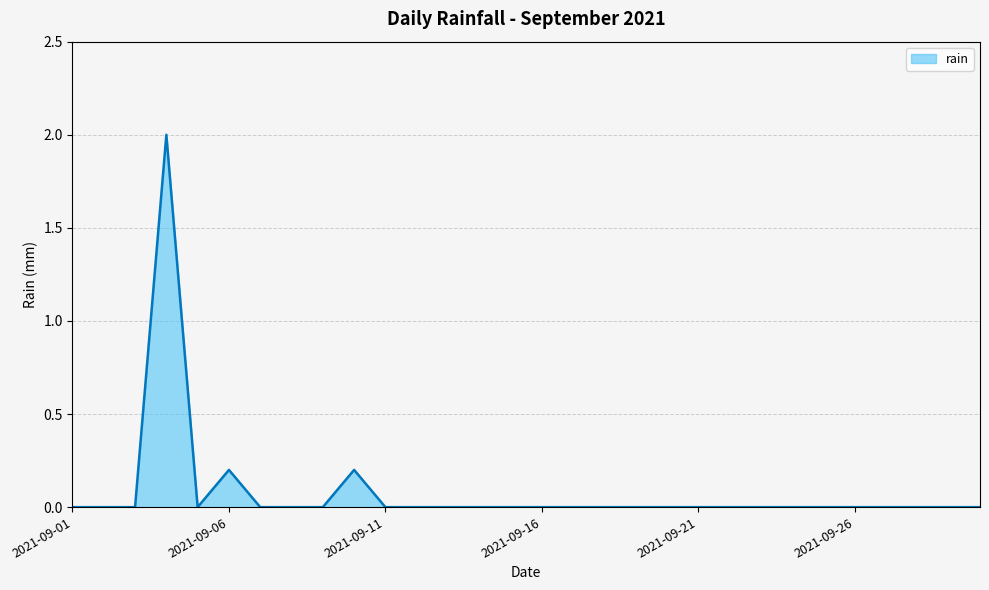

Count the number of data series in this chart.

1